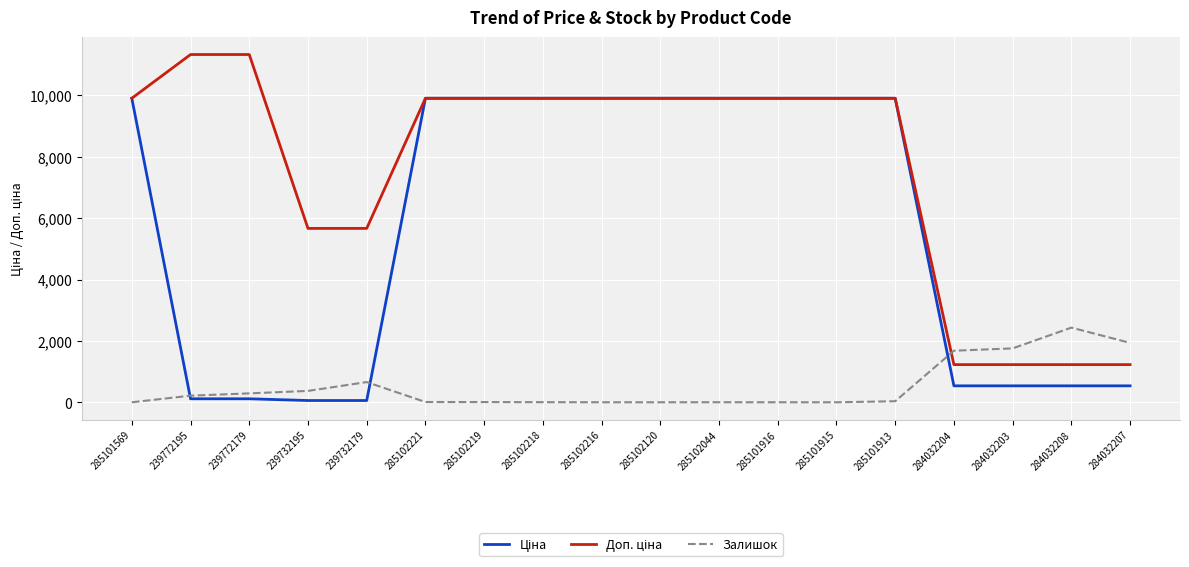

Is it true that Залишок equals 370.0 at 239732195?

True